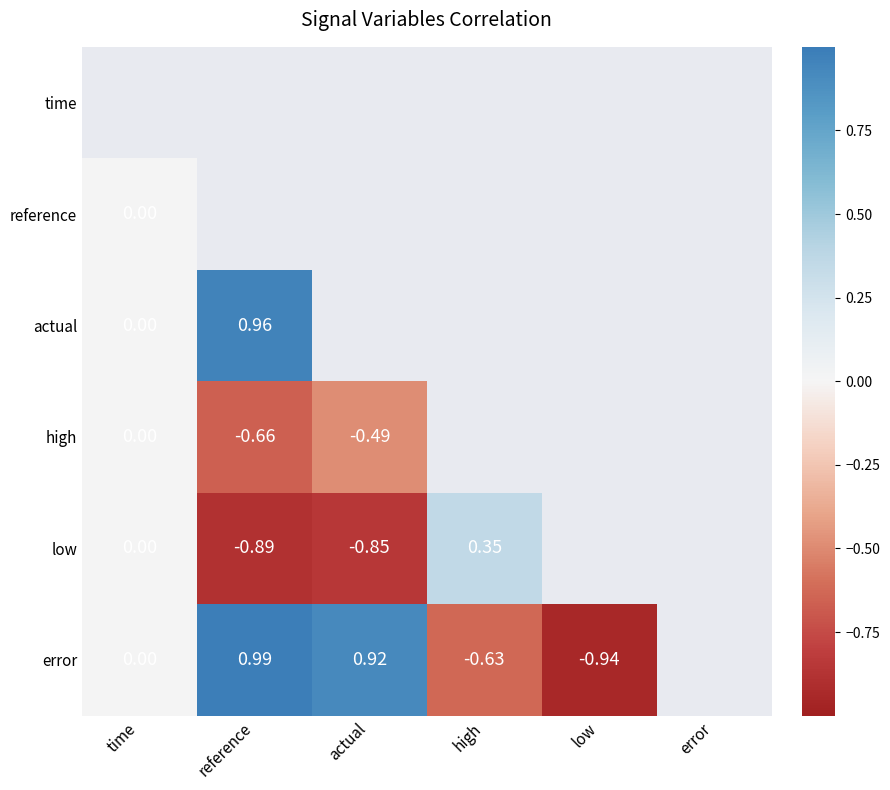

Which category has the lowest value across all series?

low